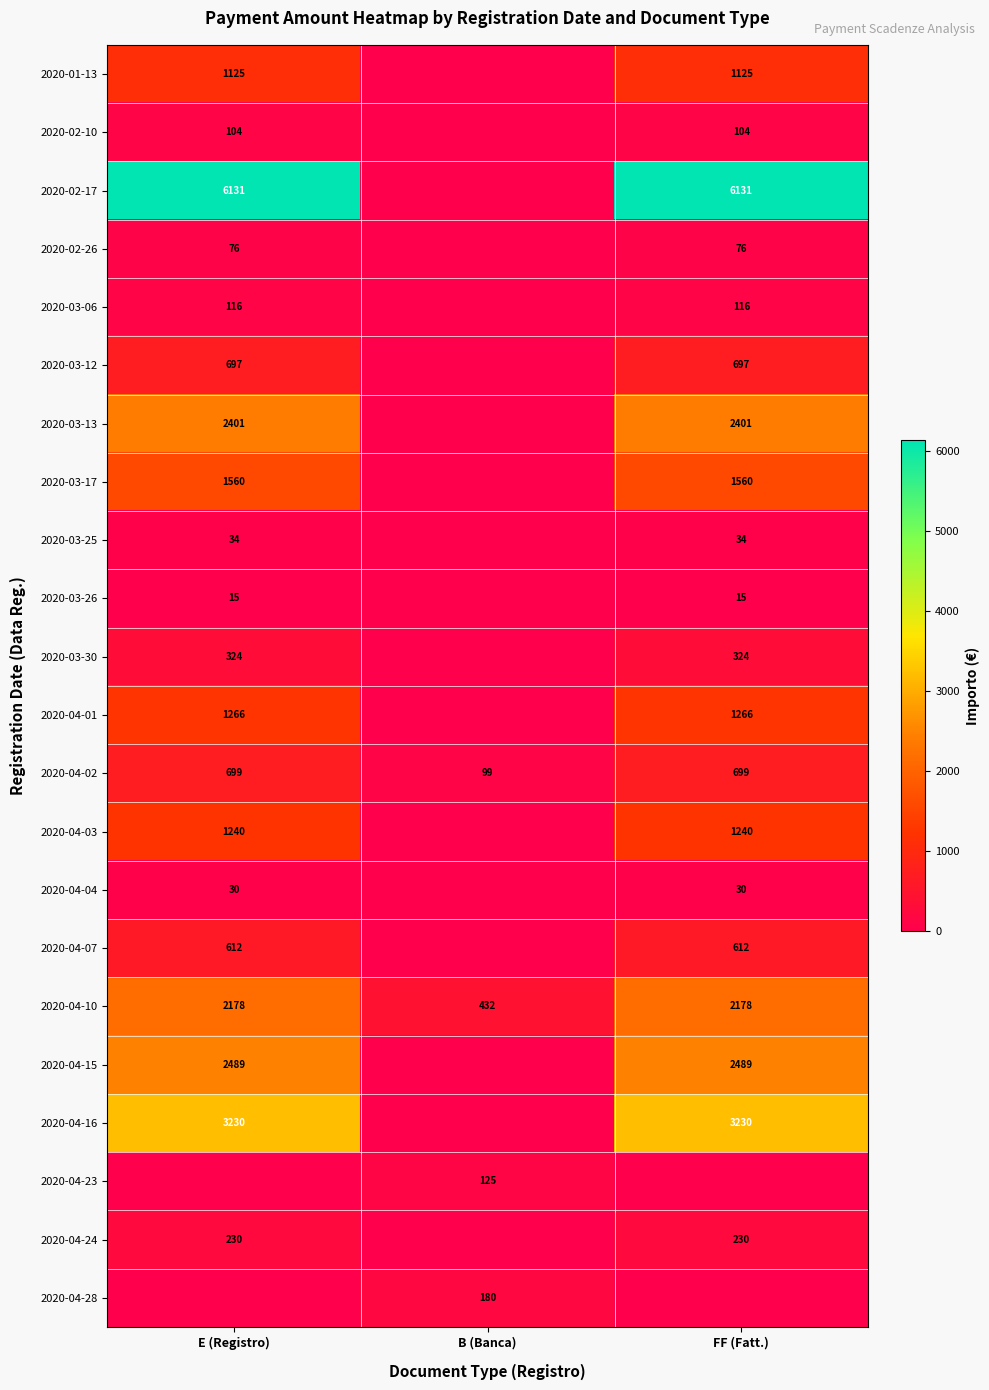

What is the total value across all series at FF (Fatt.)?

24556.2